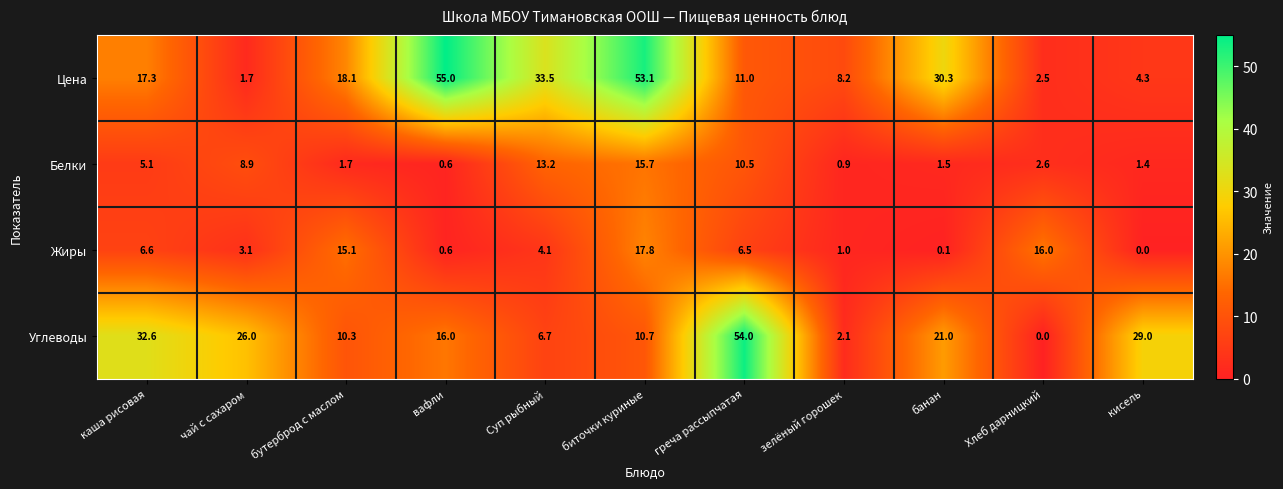

What is the sum of the Углеводы values at бутерброд с маслом and чай с сахаром?

36.3